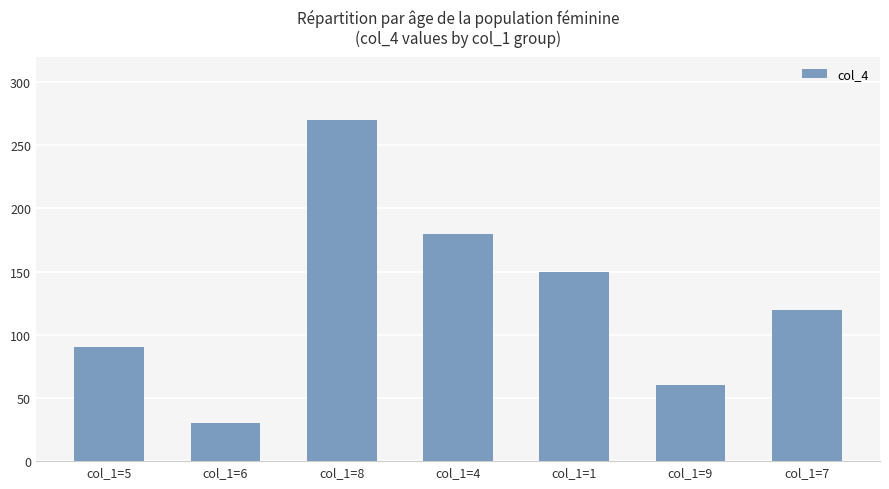

The value at col_1=8 is 71. True or false?

False